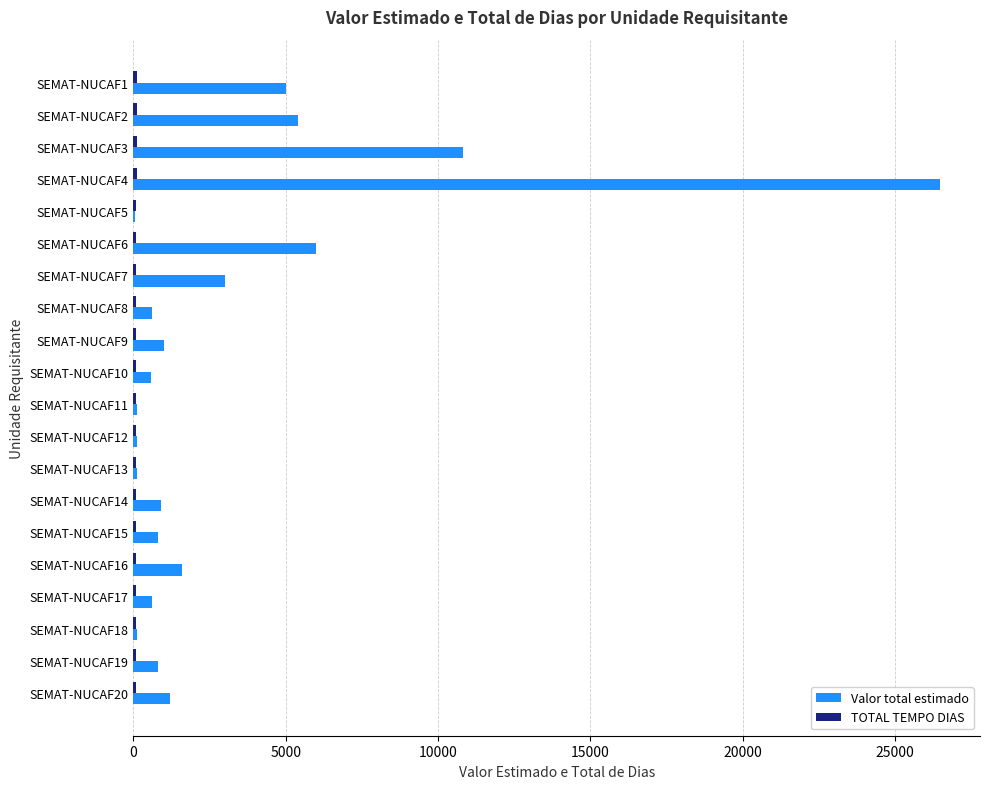

Which series changed the most between SEMAT-NUCAF4 and SEMAT-NUCAF20?

Valor total estimado